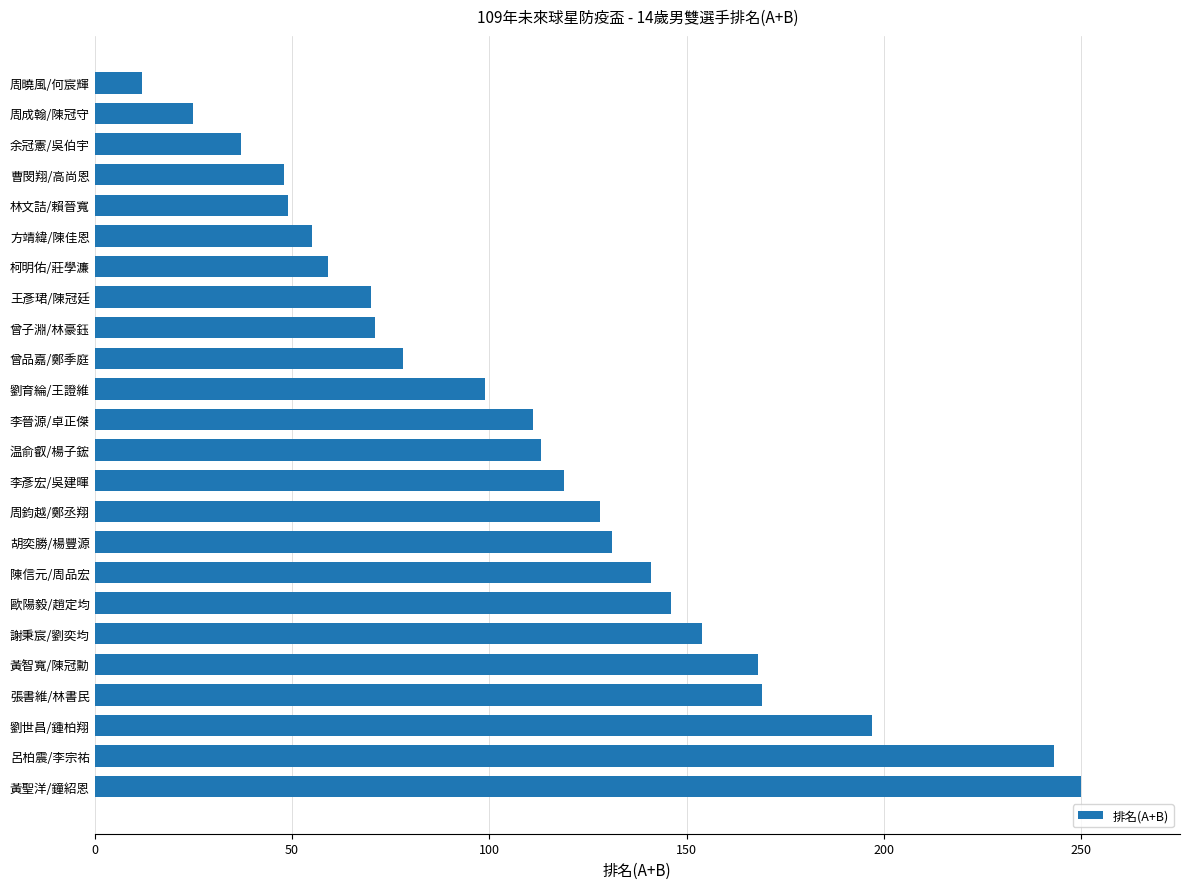

At which category does the chart reach its minimum across all series?

周曉風/何宸輝